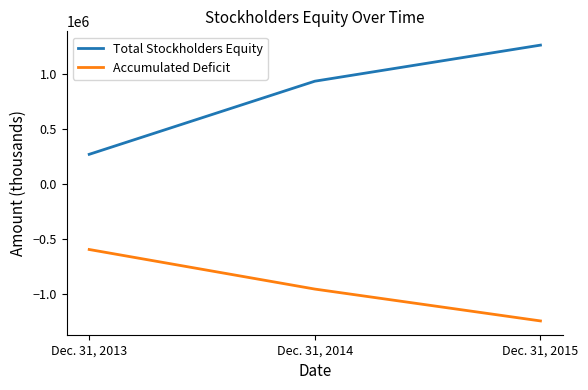

The value of Accumulated Deficit at Dec. 31, 2013 is -781617. True or false?

False